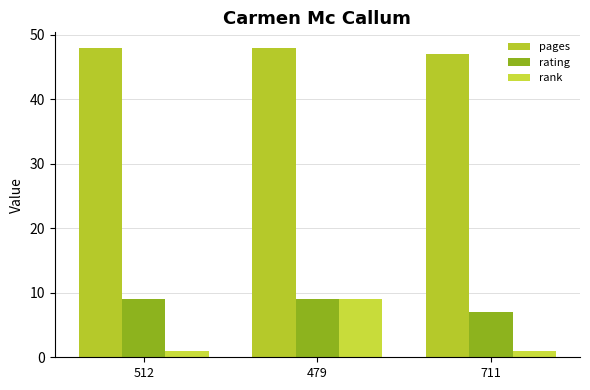

Which series has the widest spread of values?

rank